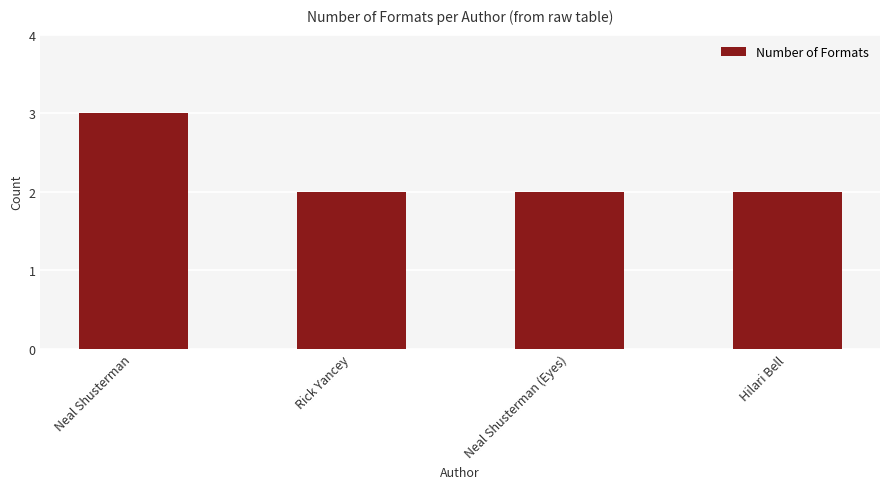

What is the sum of all values?

9